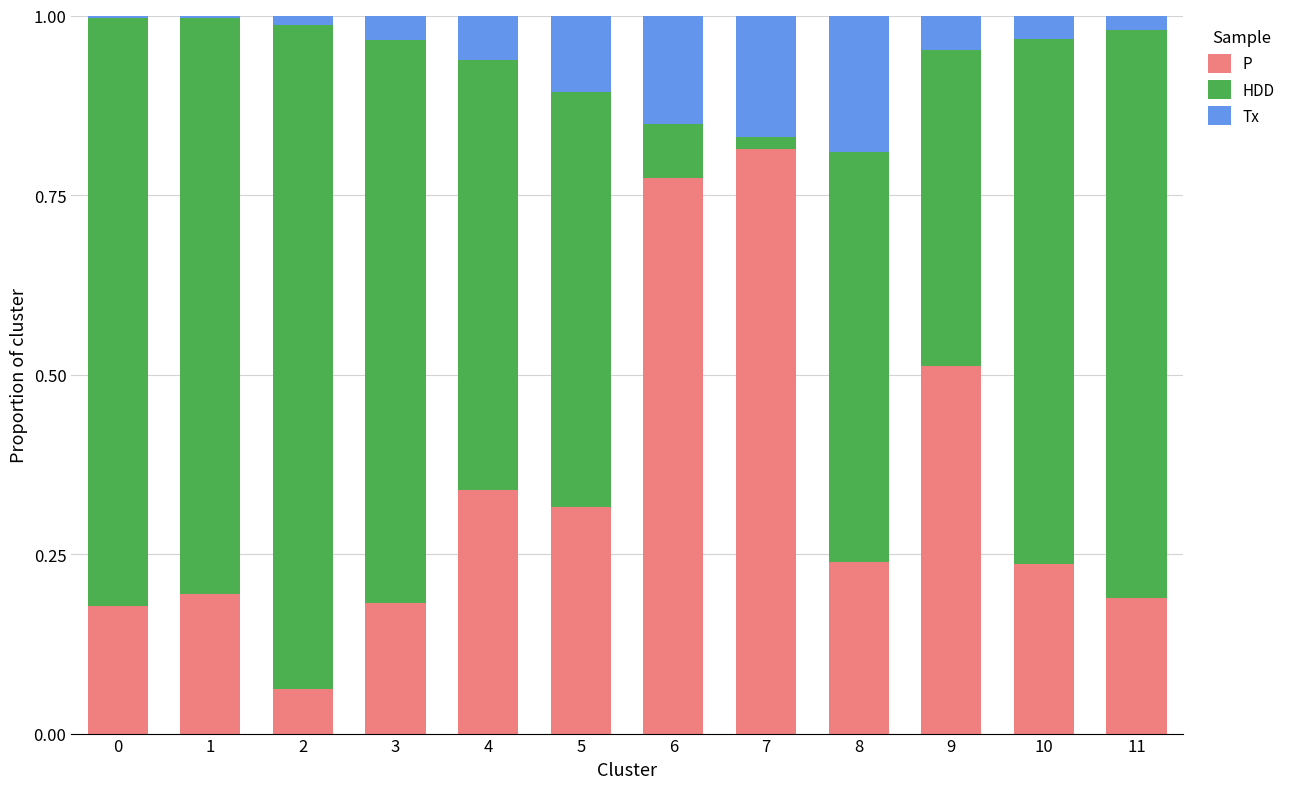

Is it true that P equals 0.2 at 3?

True